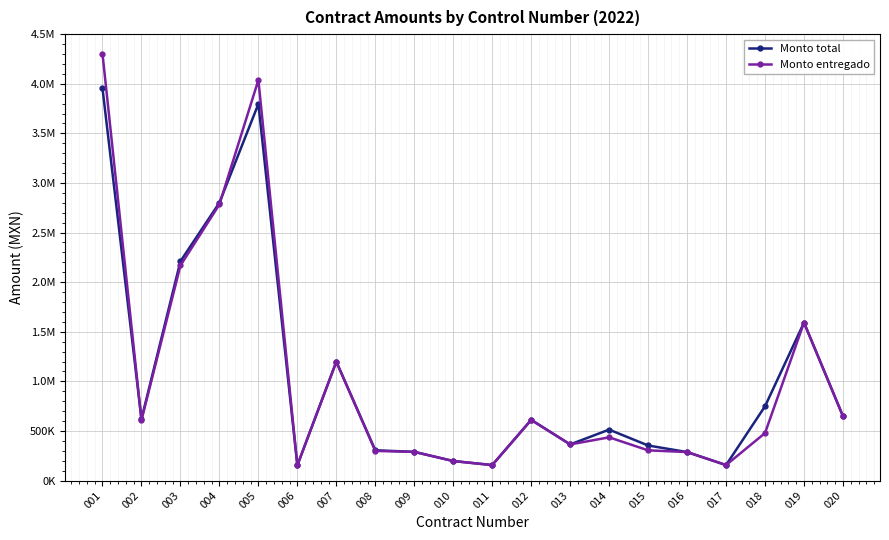

Reading left to right, transcribe all the data shown in this chart.

Monto total: 3953696.1	620707.8	2210592.9	2800573.9	3796773.9	153930.1	1198283.7	305444.2	289444.9	196907.1	156245.7	611658.7	364321.2	513601.8	353575.8	287468.1	156245.7	748855.4	1592497.0	648968.5
Monto entregado: 4302821.1	608476.1	2168080.6	2783548.3	4037749.7	153930.1	1198283.7	298816.6	289444.9	196907.1	156245.7	611658.7	364321.2	435829.8	304690.7	287468.1	156245.7	478855.4	1592497.0	648968.5